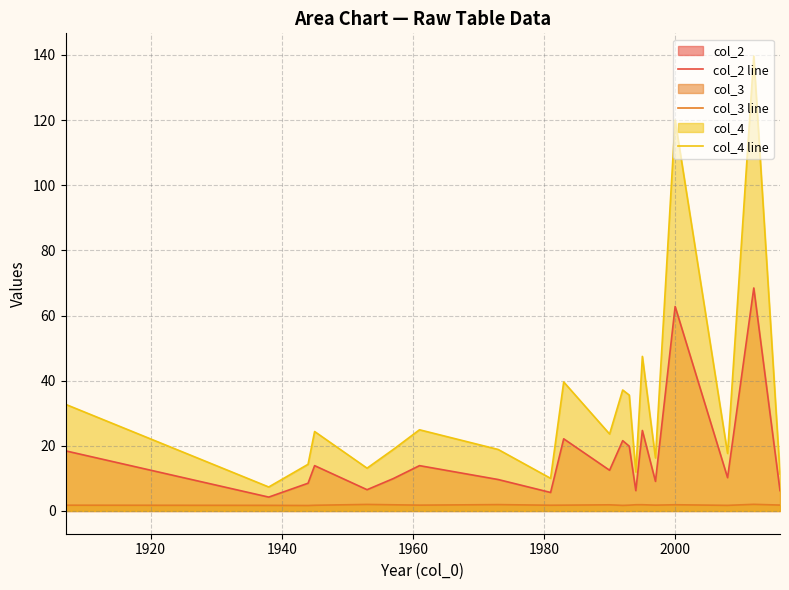

Rank the series by their maximum value, from lowest to highest.

col_3 line, col_2 line, col_4 line